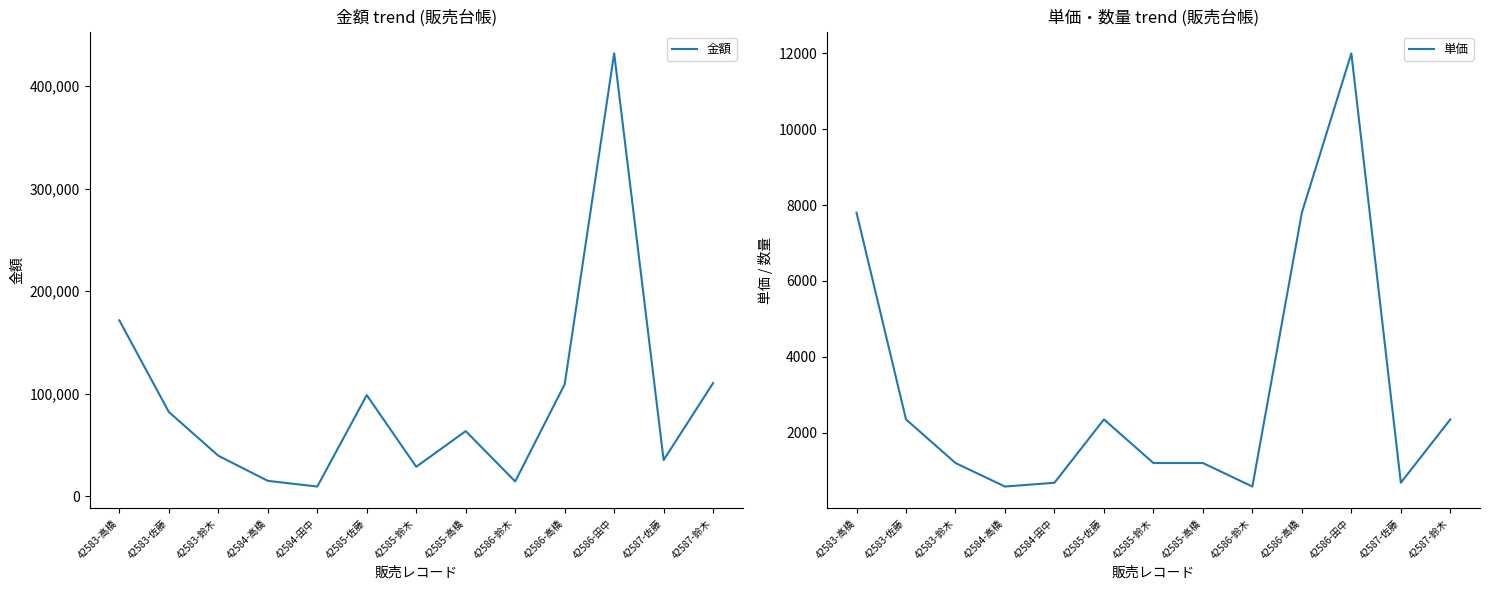

True or false: 金額 and 単価 cross at least once.

False